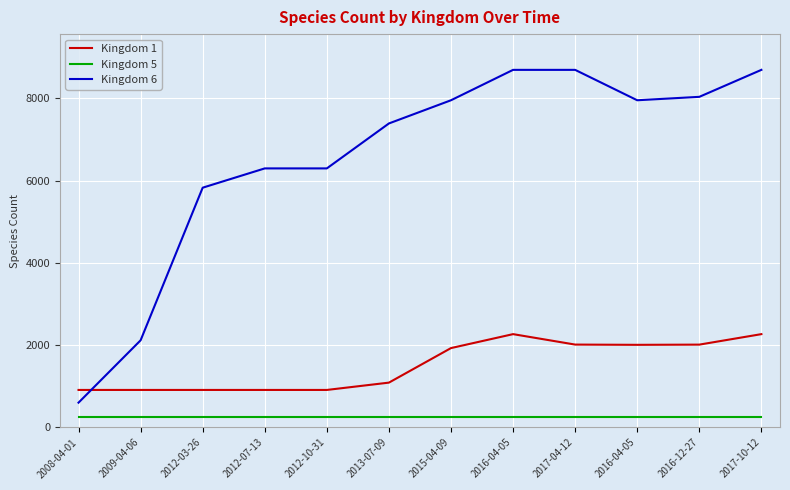

The value of Kingdom 6 at 2016-04-05 is 7955. True or false?

True